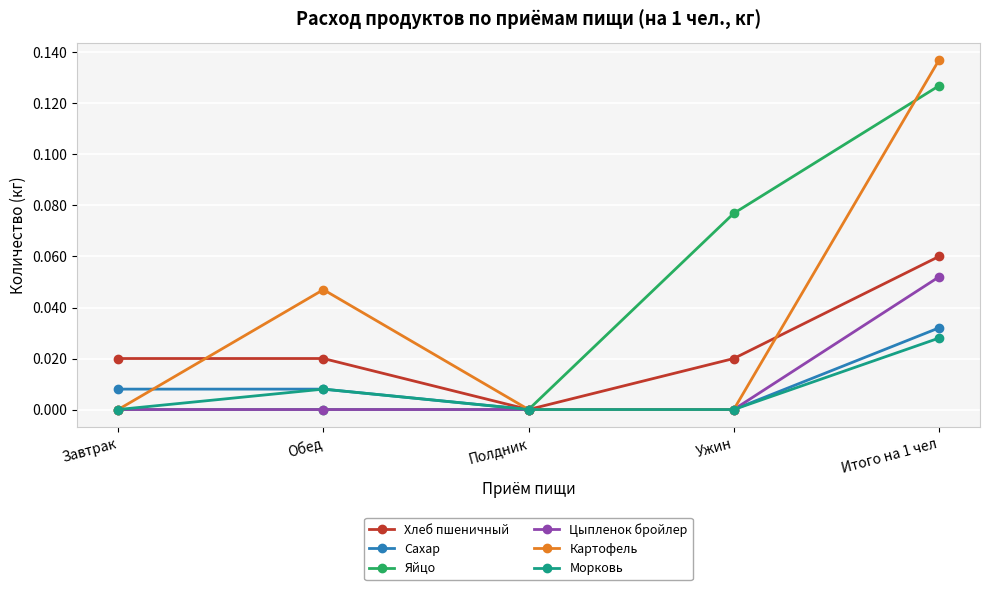

At which category is the sum across all series the highest?

Итого на 1 чел